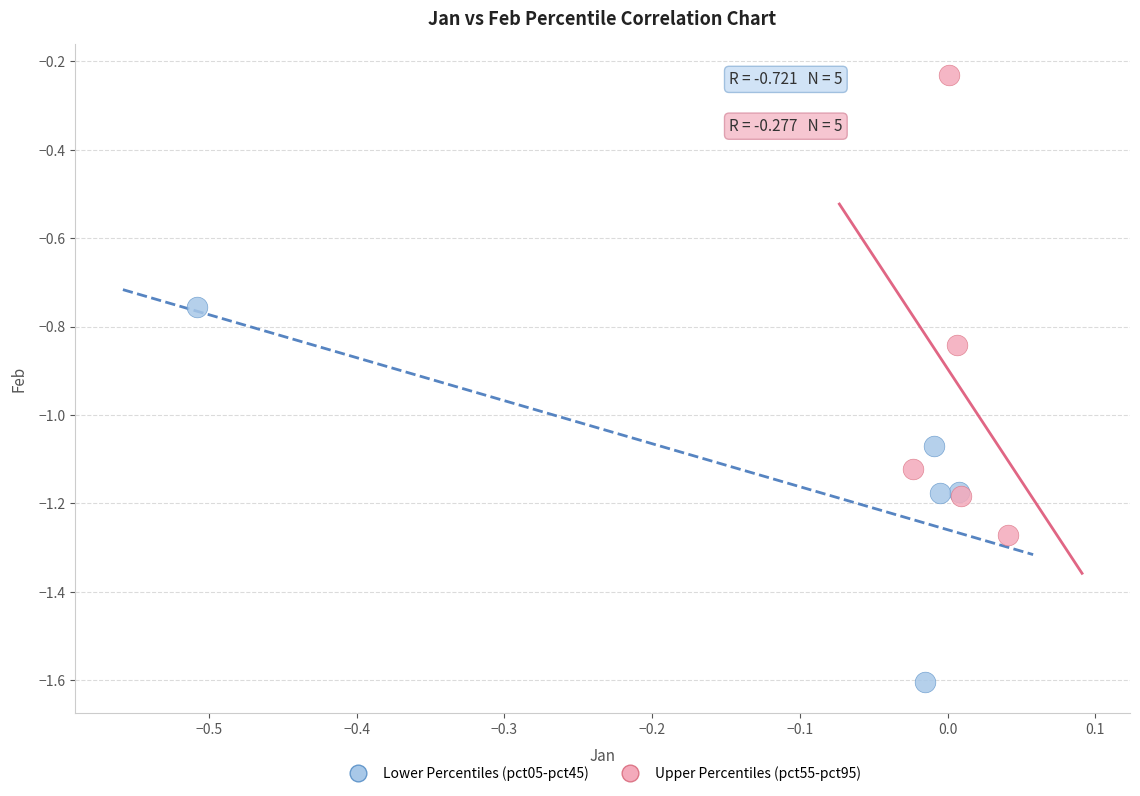

What are all the series names shown in the legend?

Lower Percentiles (pct05-pct45), Upper Percentiles (pct55-pct95)